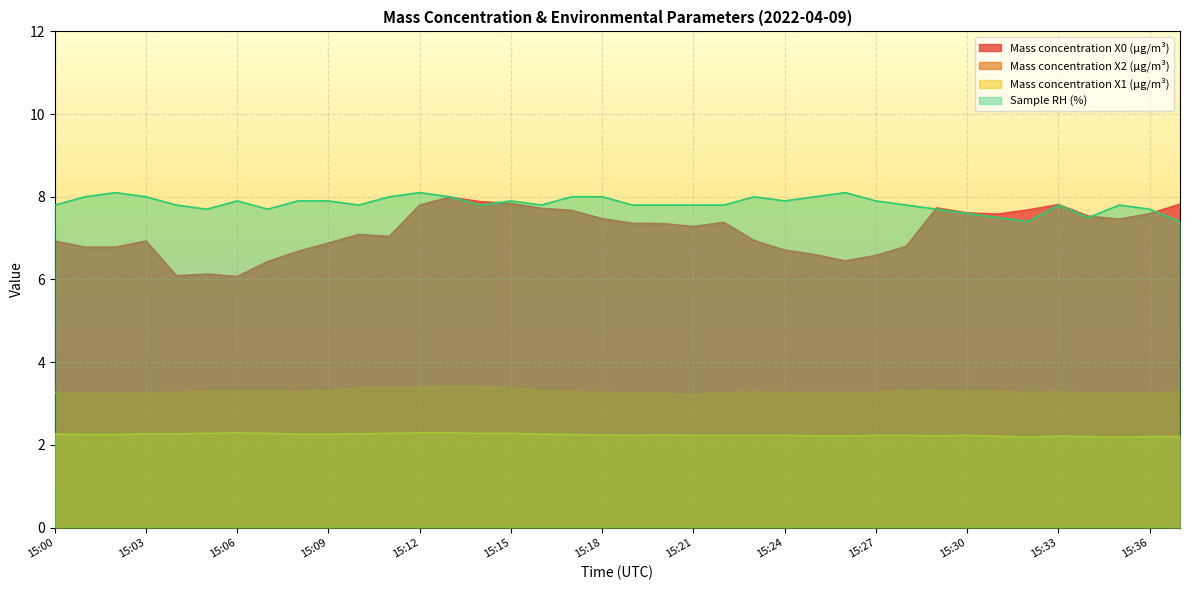

Which category has the lowest value in the Sample RH (%) series?

15:32